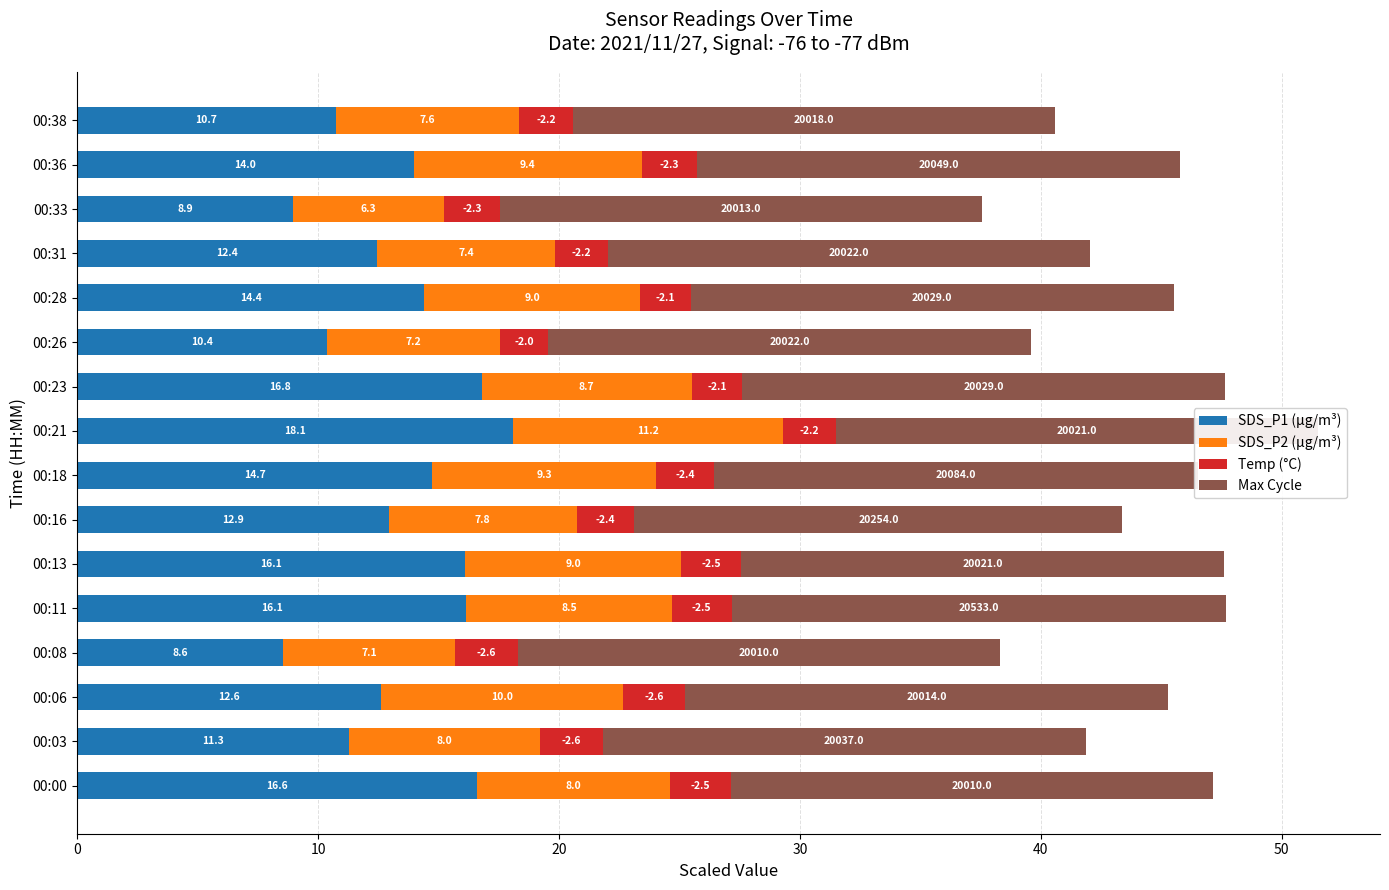

At which label does SDS_P1 (µg/m³) reach its minimum?

00:08